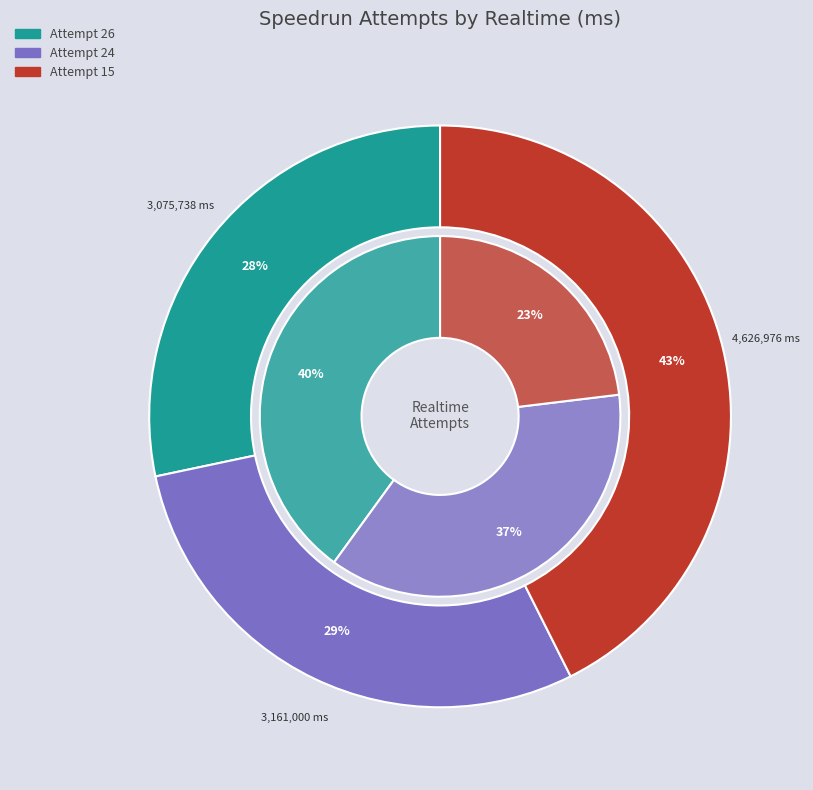

Is Attempt 24 the majority of the pie?

No